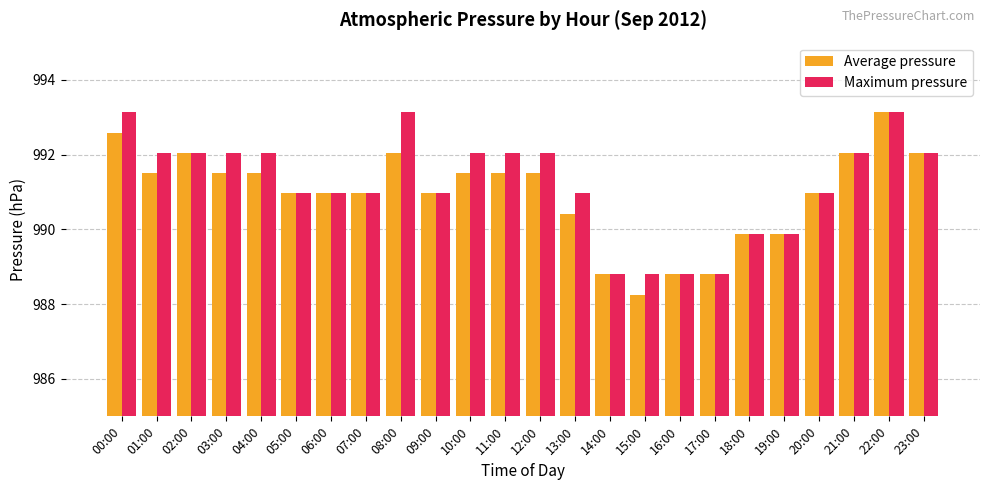

Which series has the largest range (max minus min)?

Average pressure